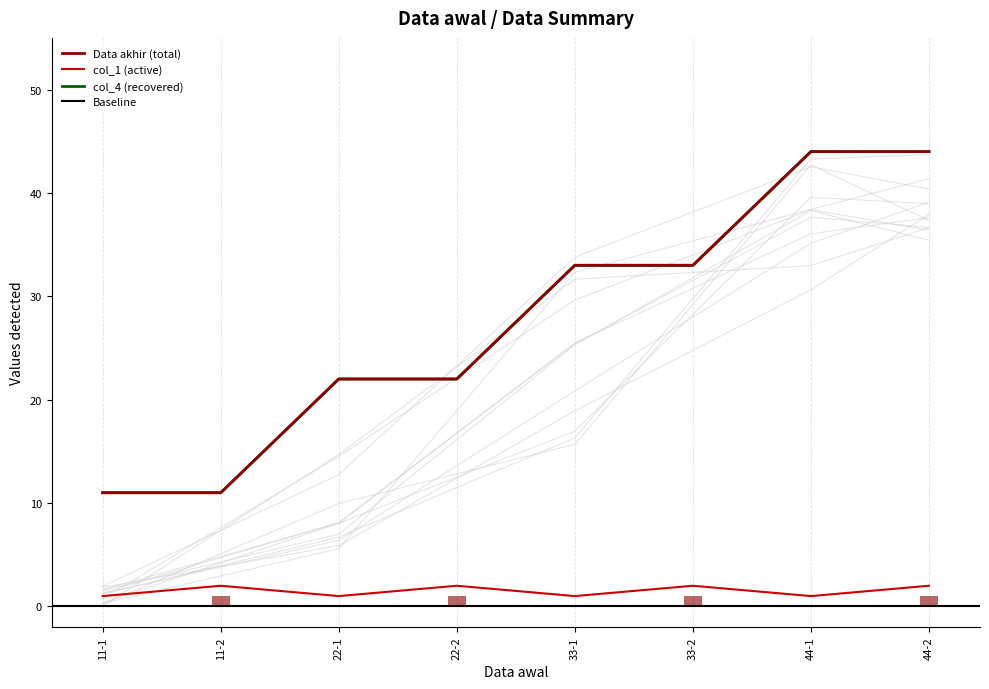

What is the value of the Data akhir bar at the 7th from the left?

44